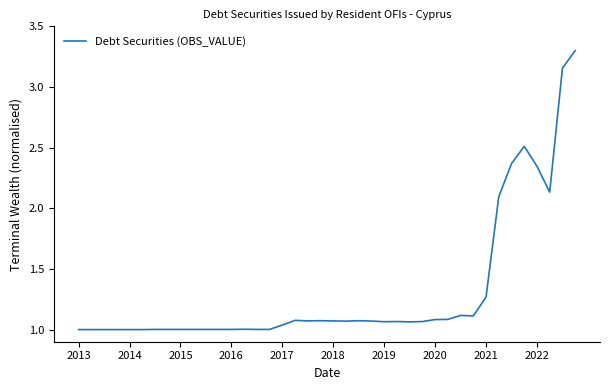

Where is the first local maximum?

13